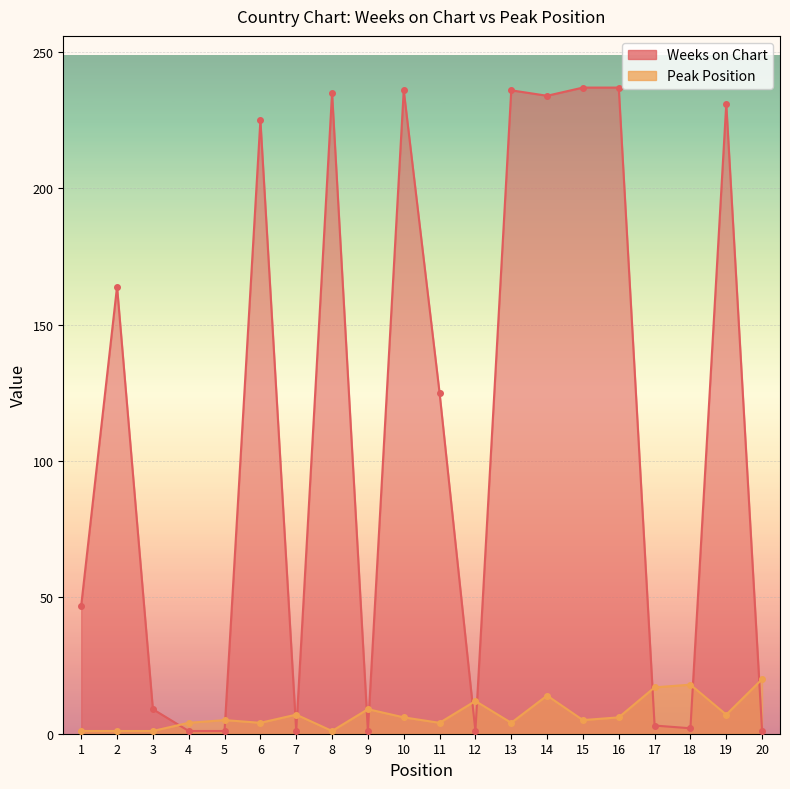

What are all the series names shown in the legend?

Weeks on Chart, Peak Position